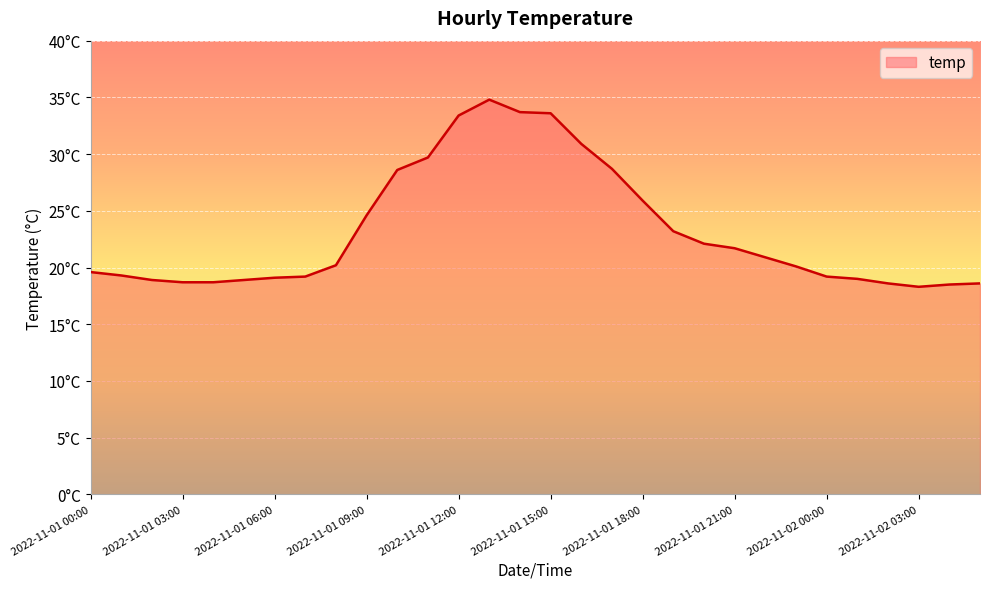

Does the chart display data point markers on the line(s)?

No